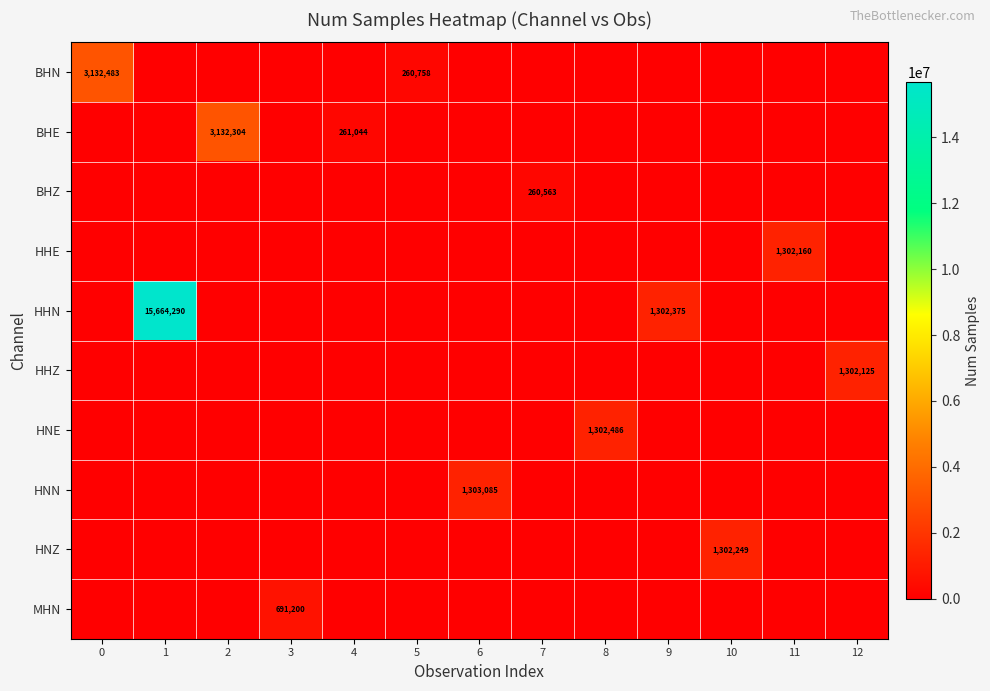

True or false: HHE has a value of 1302160 at 11.

True